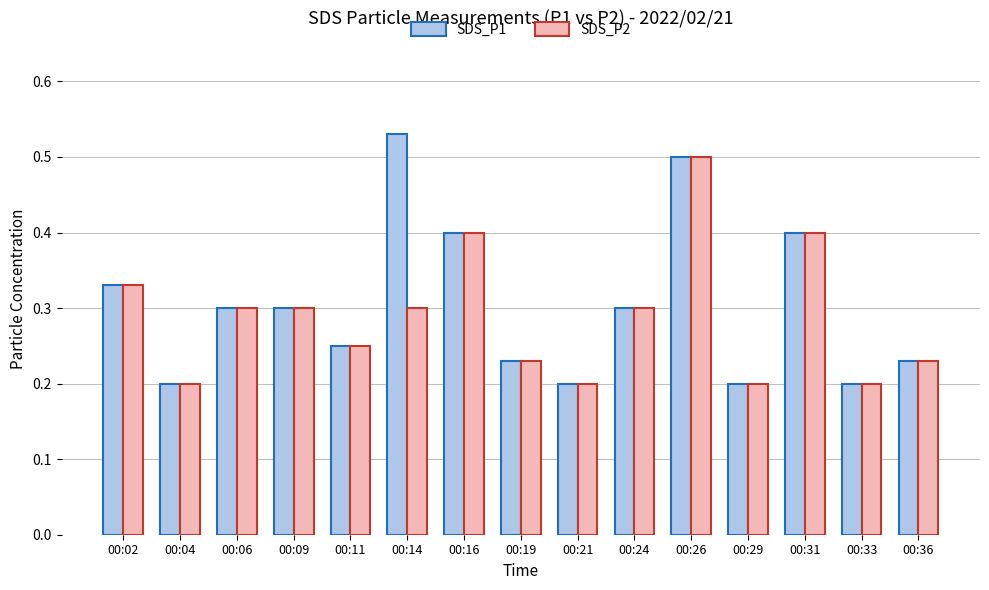

Which series has the widest spread of values?

SDS_P1